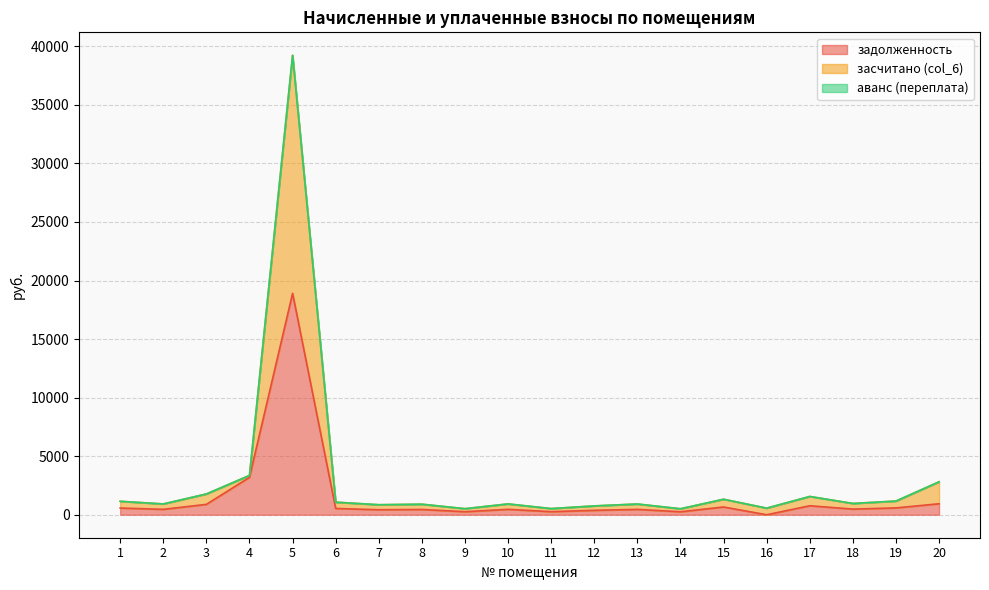

Between 8 and 11, which series saw the biggest shift?

засчитано (col_6)